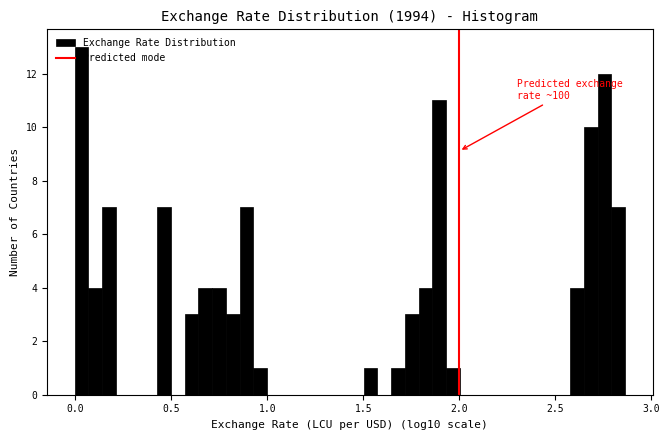

Around what value on the x-axis is the tallest bar? Give the approximate position of its centre, as read against the axis.

0.05